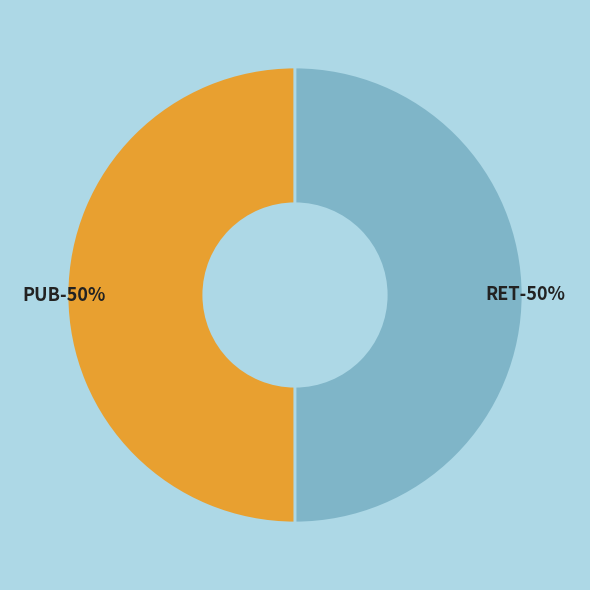

Combined, do RET and PUB account for over 50%?

Yes